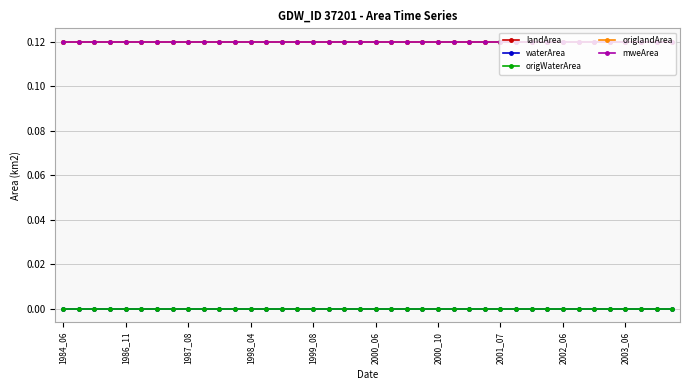

What is the maximum value shown in the chart?

0.1